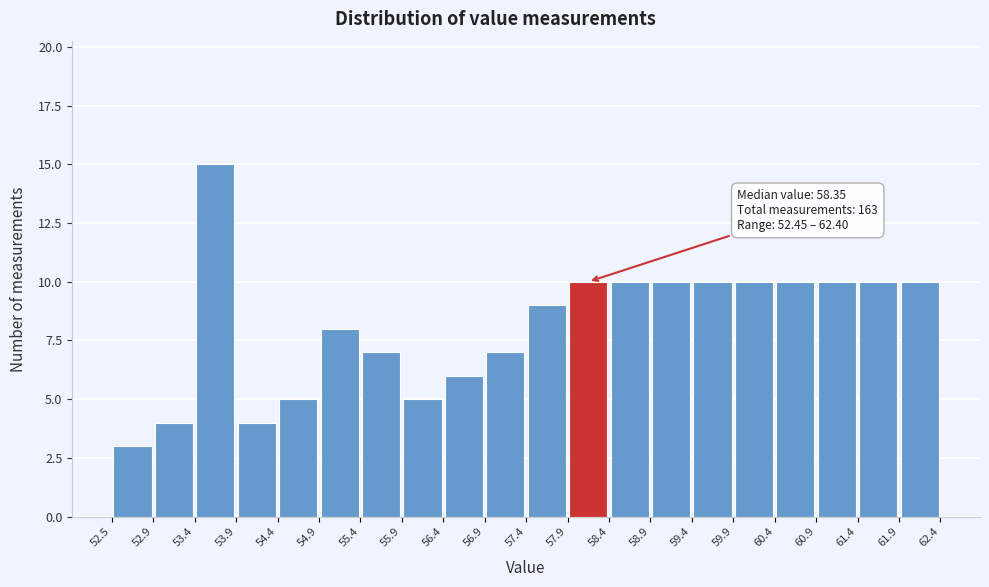

Which range on the x-axis has the tallest bar?

53.4 to 53.9